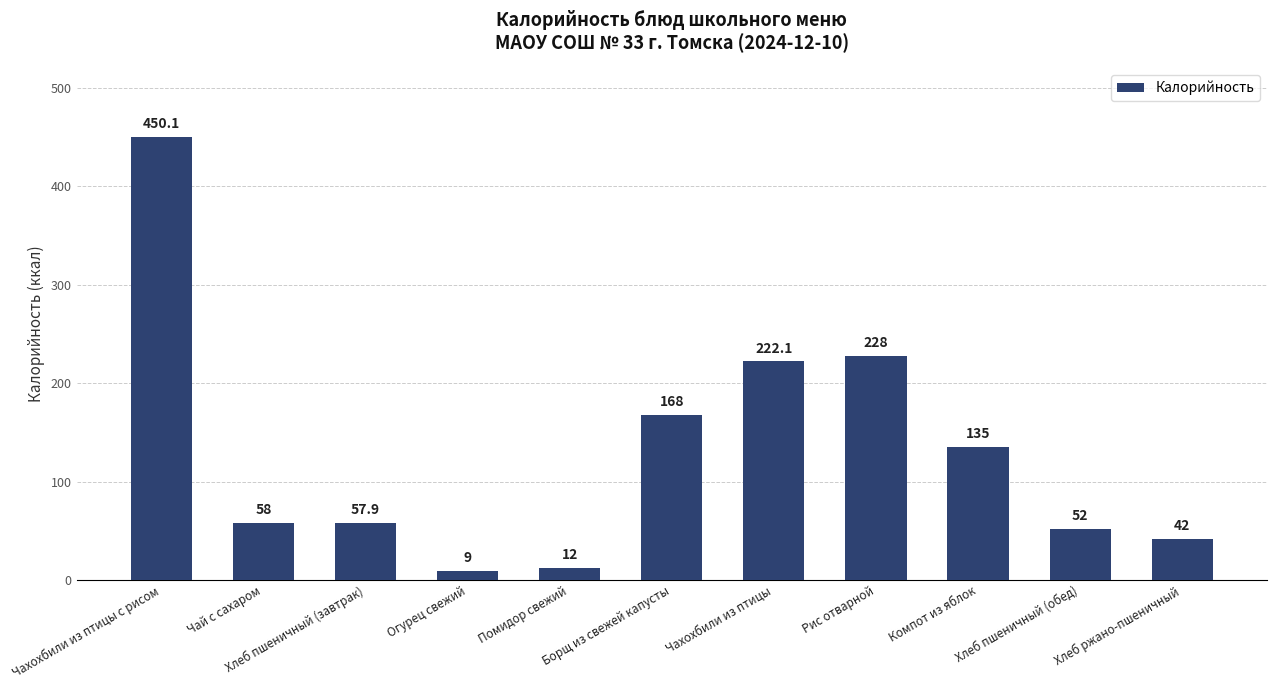

What position from the right is Чахохбили из птицы с рисом?

11